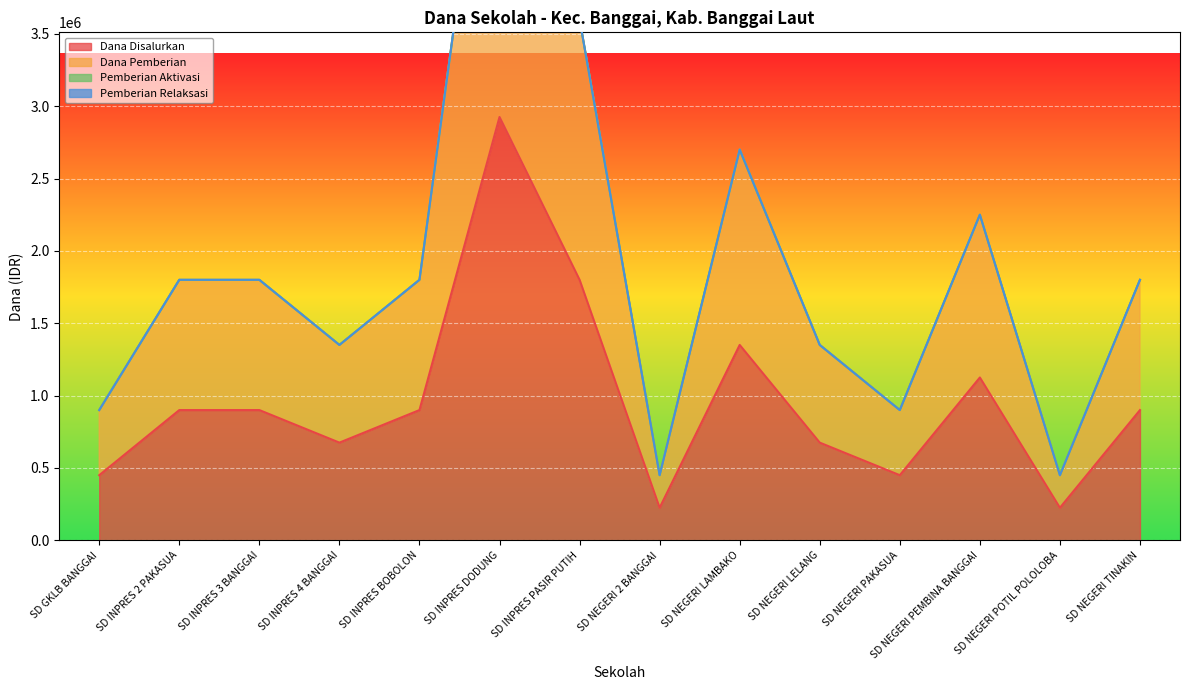

Rank the categories by Dana Disalurkan value from lowest to highest.

SD NEGERI 2 BANGGAI, SD NEGERI POTIL POLOLOBA, SD GKLB BANGGAI, SD NEGERI PAKASUA, SD INPRES 4 BANGGAI, SD NEGERI LELANG, SD INPRES 2 PAKASUA, SD INPRES 3 BANGGAI, SD INPRES BOBOLON, SD NEGERI TINAKIN, SD NEGERI PEMBINA BANGGAI, SD NEGERI LAMBAKO, SD INPRES PASIR PUTIH, SD INPRES DODUNG